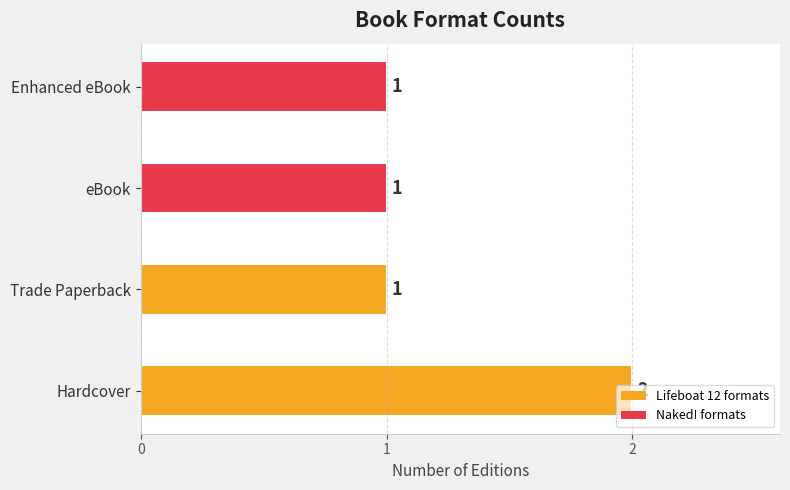

What is the sum of all values?

5